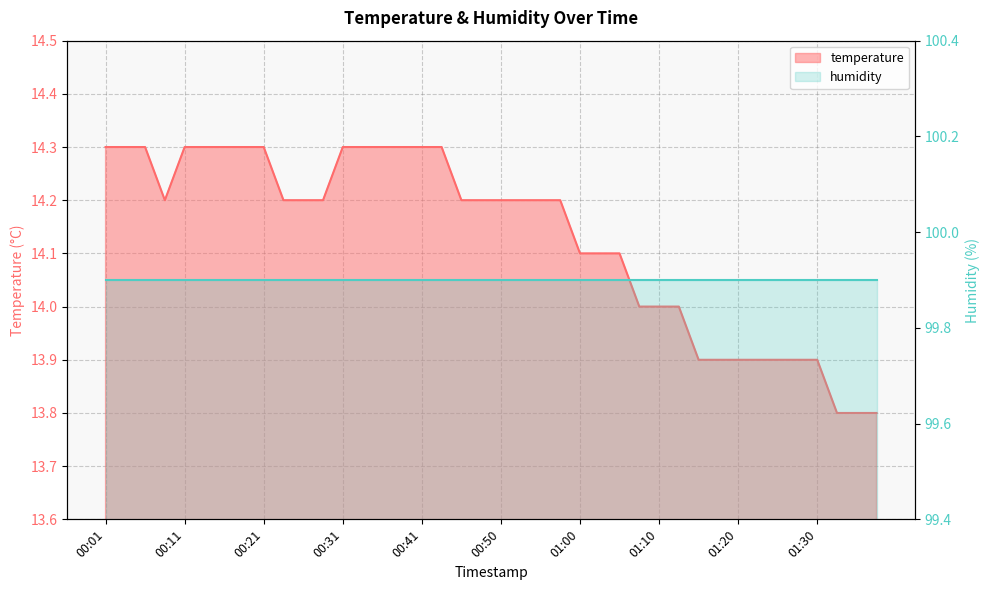

Reading left to right, transcribe all the data shown in this chart.

14.3	14.3	14.3	14.2	14.3	14.3	14.3	14.3	14.3	14.2	14.2	14.2	14.3	14.3	14.3	14.3	14.3	14.3	14.2	14.2	14.2	14.2	14.2	14.2	14.1	14.1	14.1	14.0	14.0	14.0	13.9	13.9	13.9	13.9	13.9	13.9	13.9	13.8	13.8	13.8